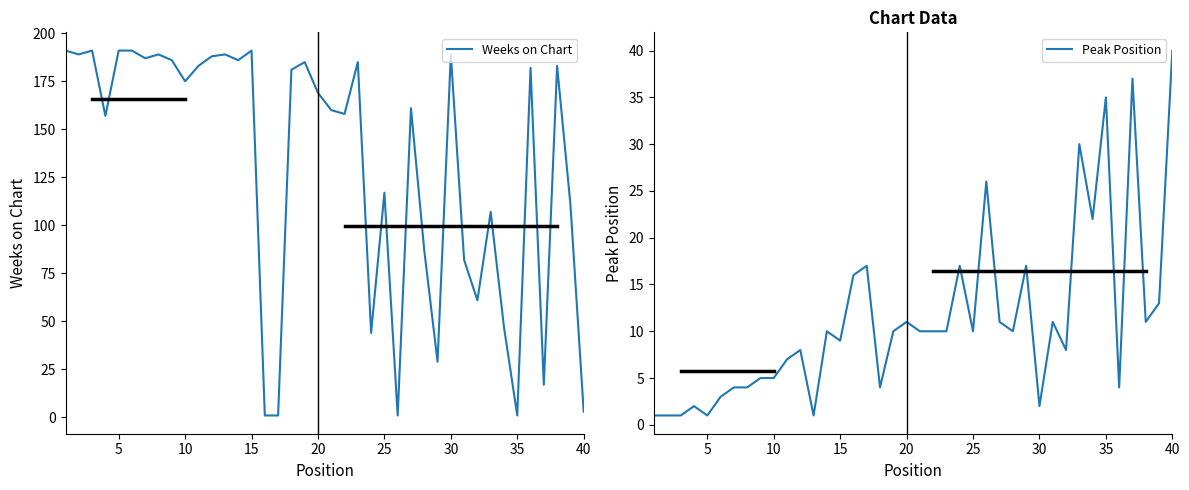

What is the highest value of the Weeks on Chart series?

191